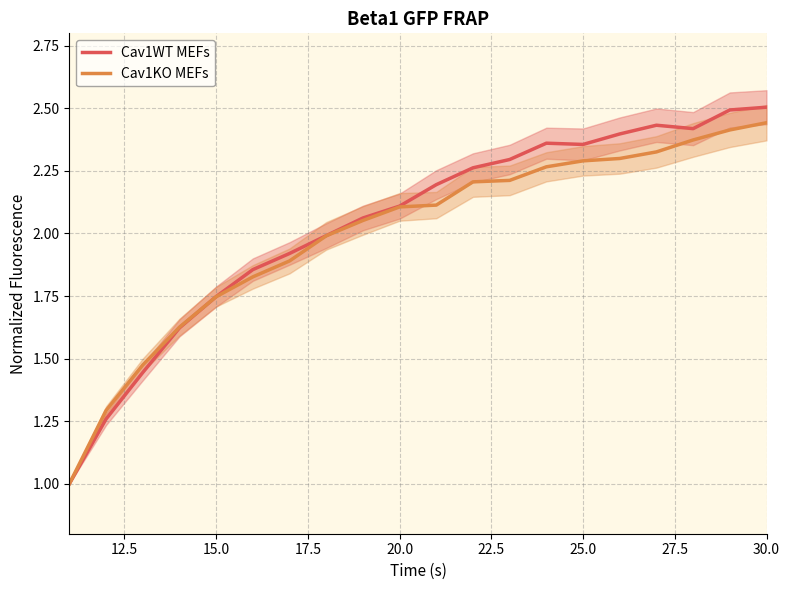

What is the highest value of the Cav1WT MEFs series?

2.5